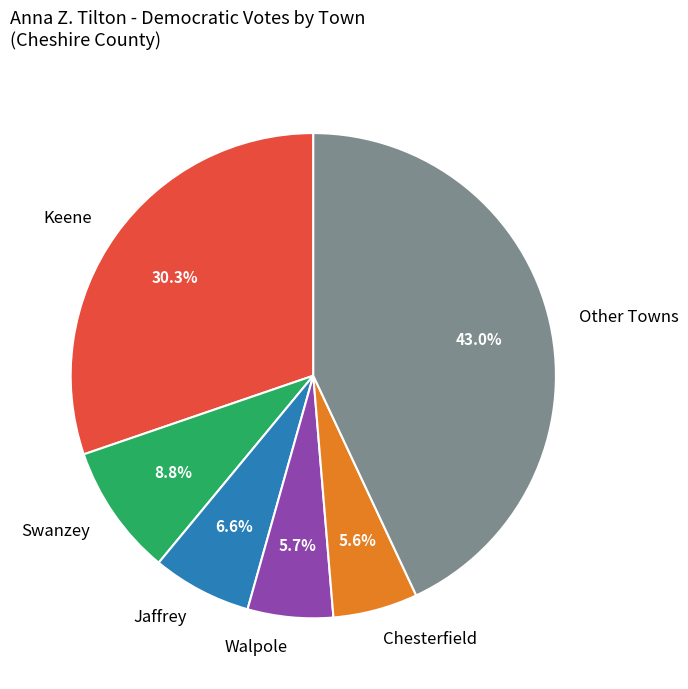

What is the largest slice in the pie chart?

Other Towns